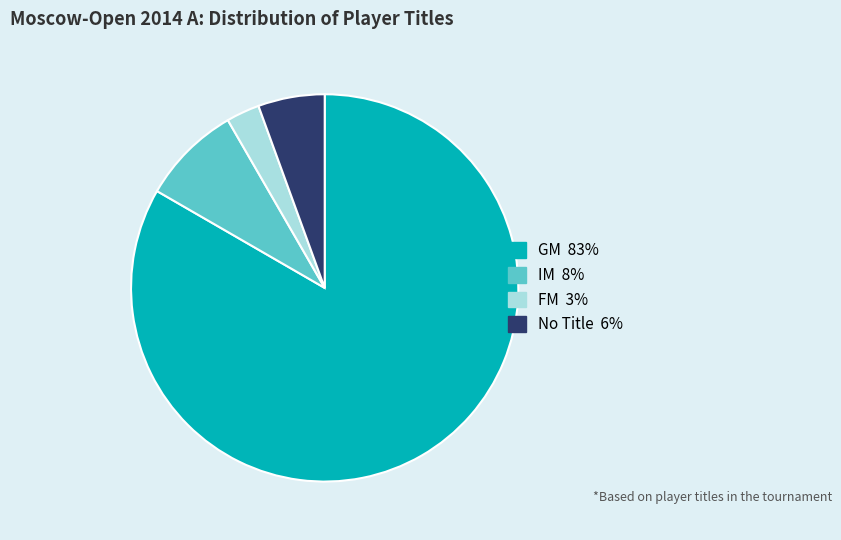

Is there a majority slice in this chart?

Yes